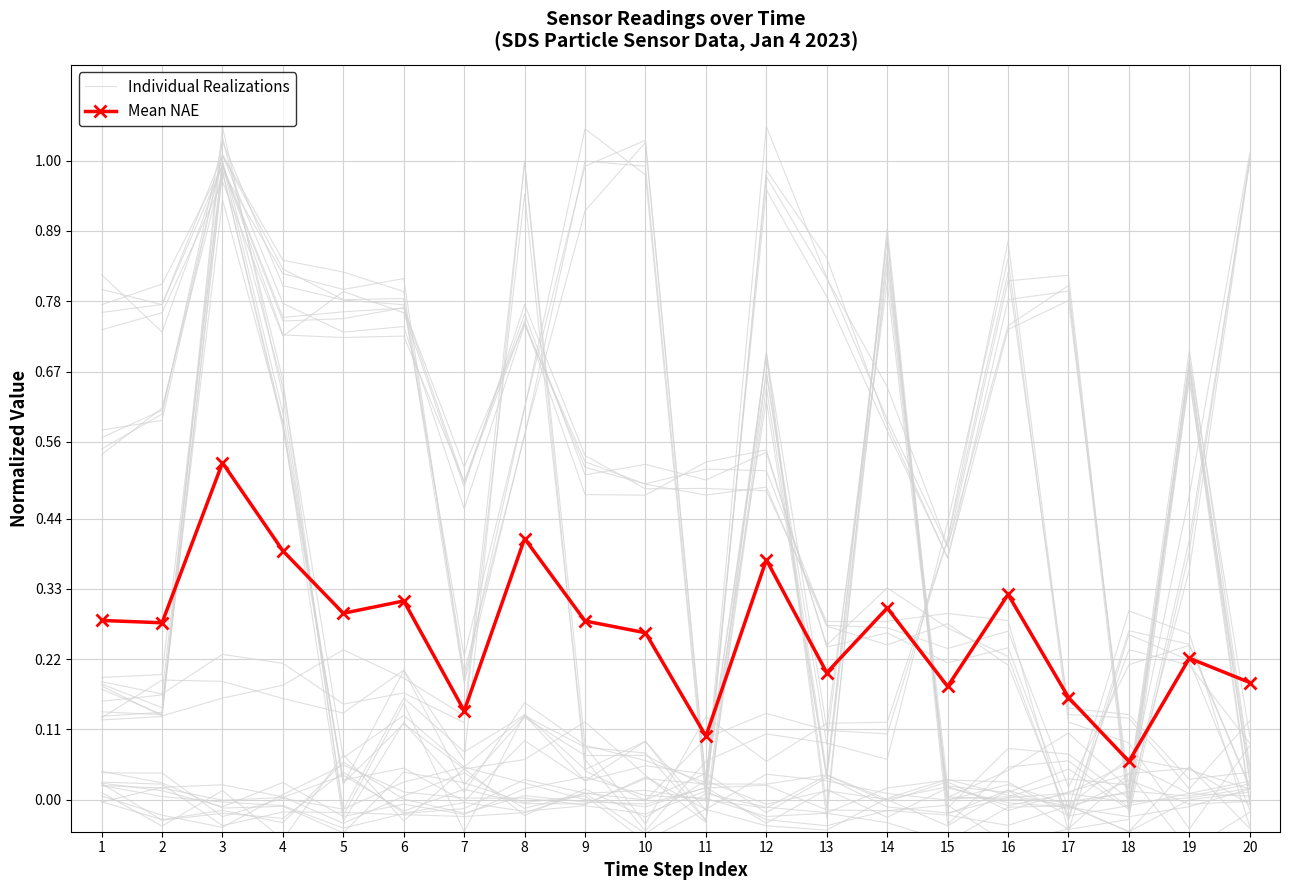

Reading left to right, list all the values displayed in this chart.

Individual Realizations: 0.6	0.6	1.0	0.8	0.8	0.8	0.2	0.6	0.9	1.0	0.0	1.0	0.8	0.6	0.4	0.7	0.8	0.0	0.5	1.0
Mean NAE: 0.3	0.3	0.5	0.4	0.3	0.3	0.1	0.4	0.3	0.3	0.1	0.4	0.2	0.3	0.2	0.3	0.2	0.1	0.2	0.2